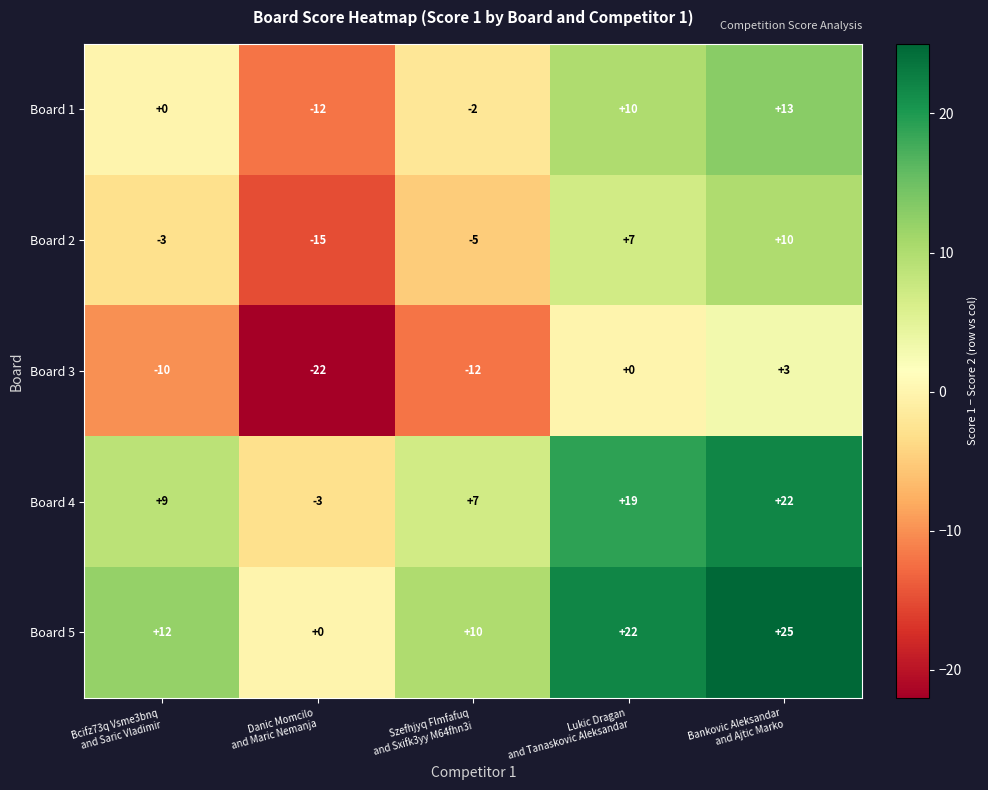

Which series has the largest total across all categories?

Board 5